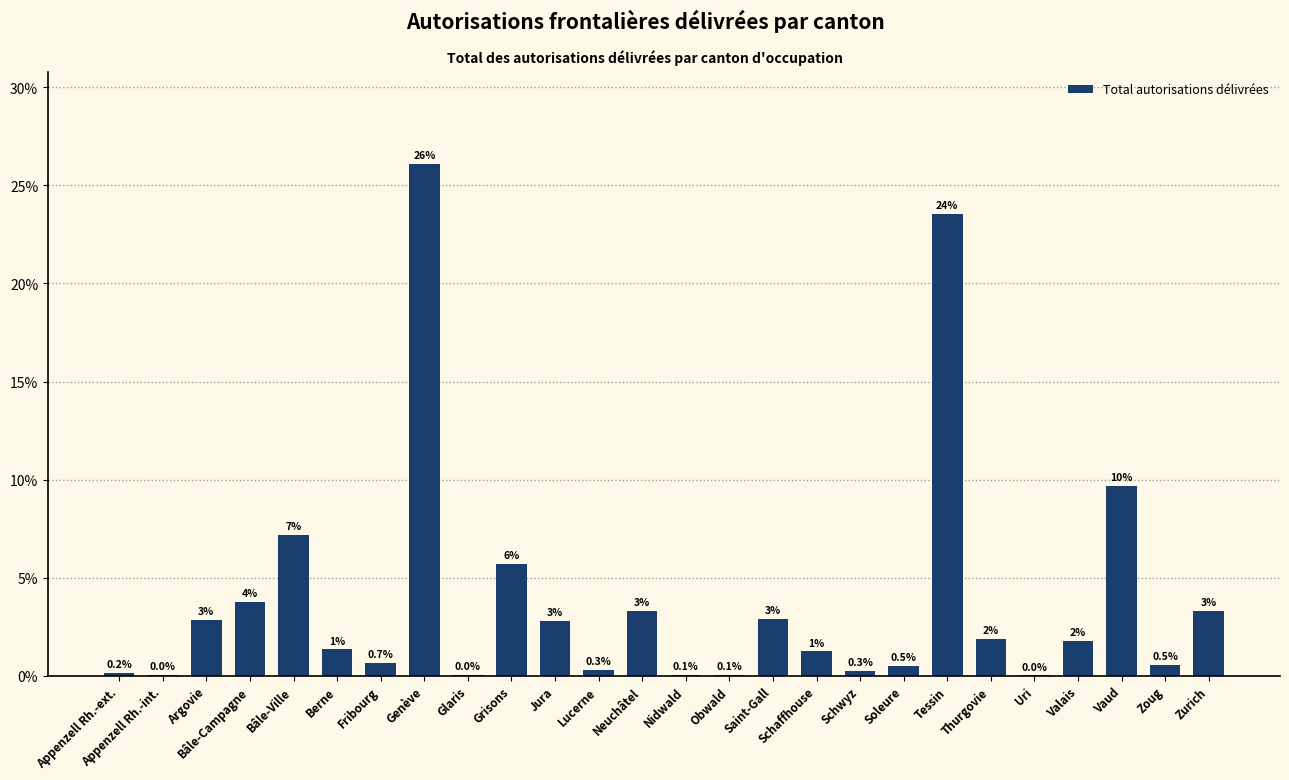

What is the maximum value shown in the chart?

26.1